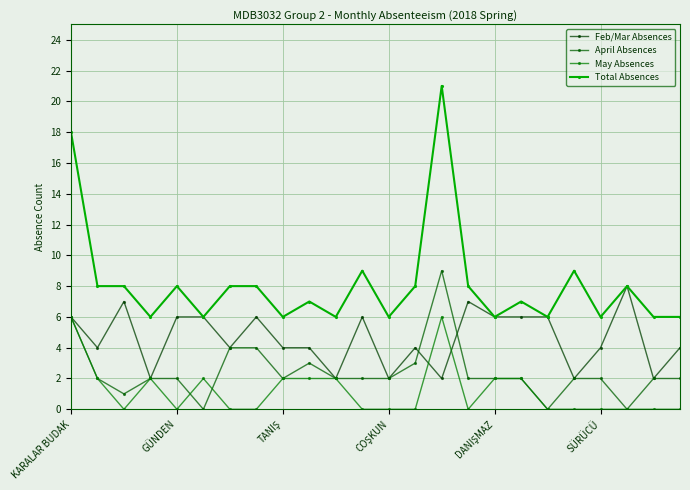

At which category is the sum across all series the highest?

14